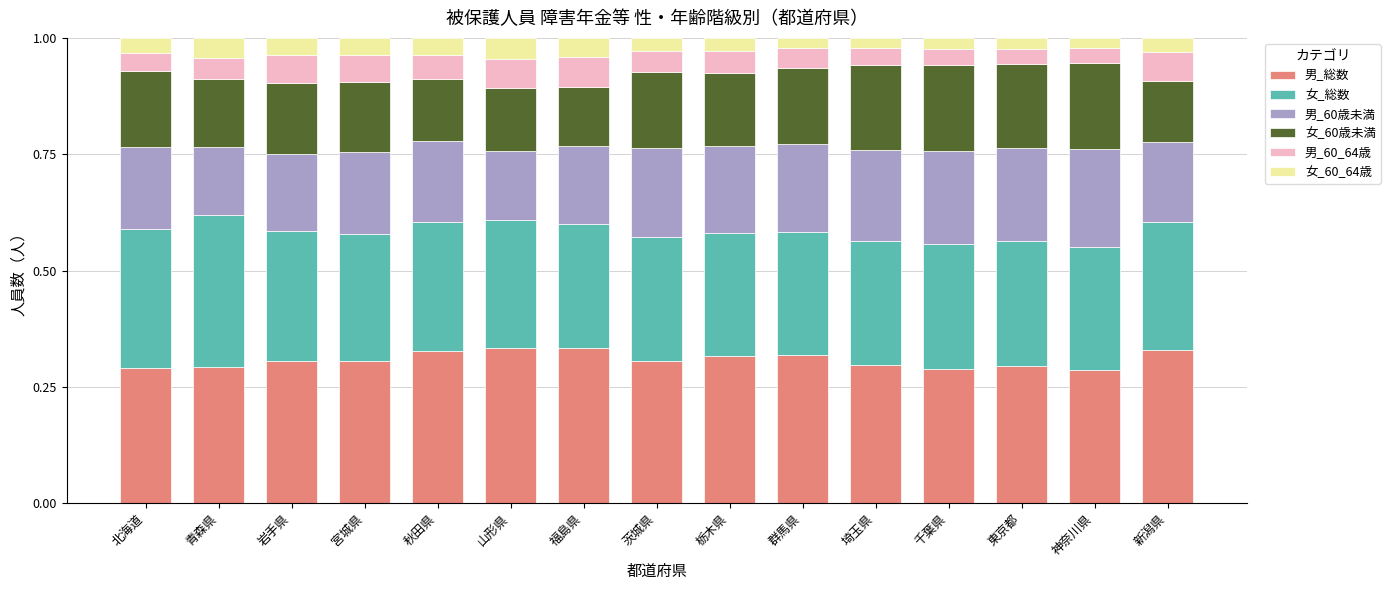

Is it true that 男_総数 equals 0.3 at 岩手県?

True